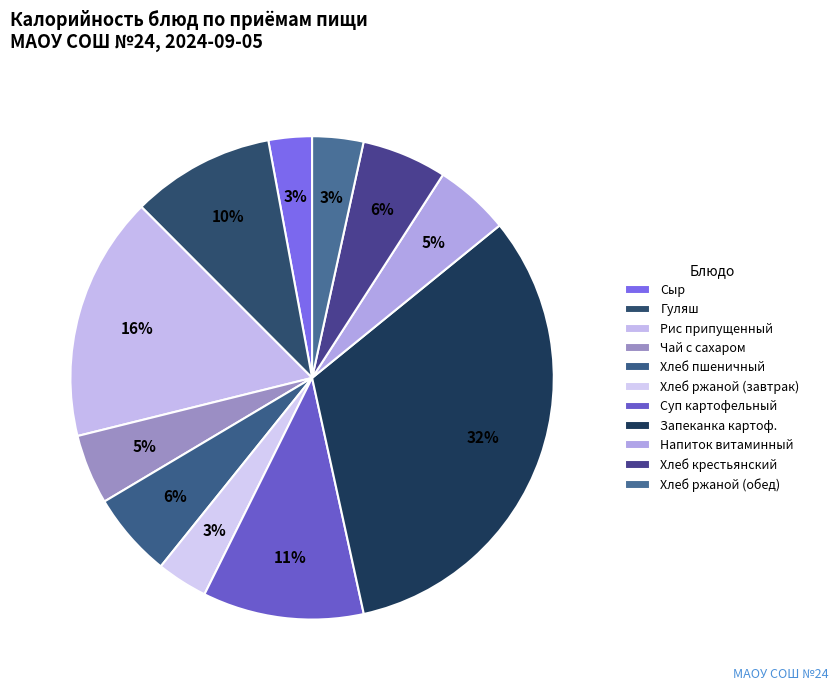

The Напиток витаминный slice represents 1% of the pie. True or false?

False